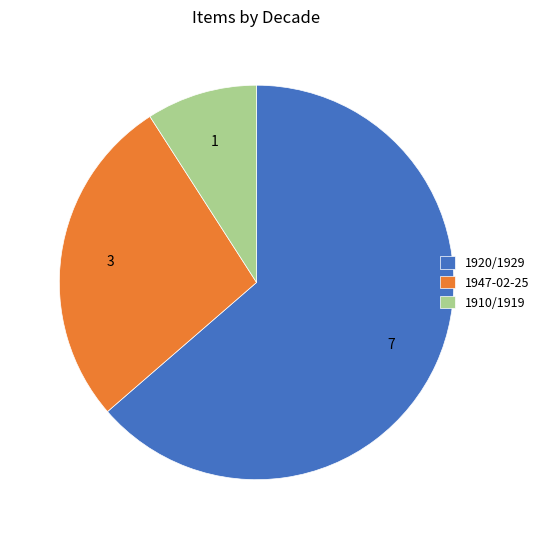

Which category has the biggest portion of the pie?

1920/1929